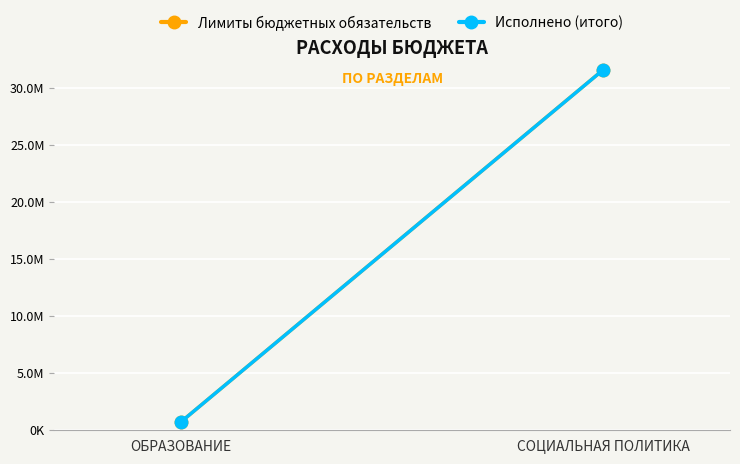

Which series has the largest total across all categories?

Лимиты бюджетных обязательств